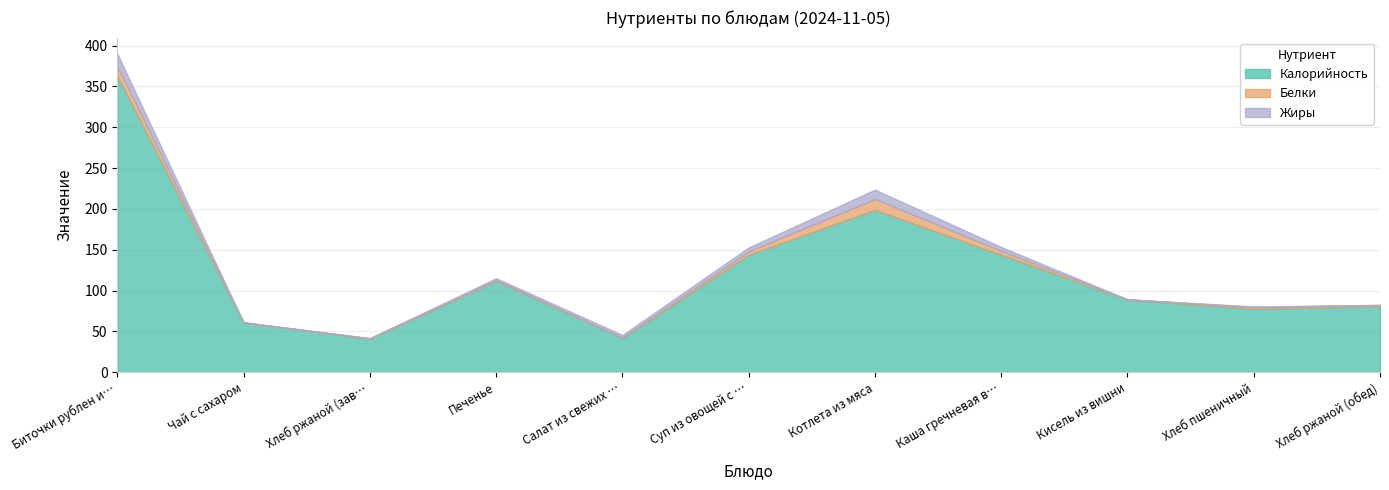

How many distinct data groups are displayed?

3